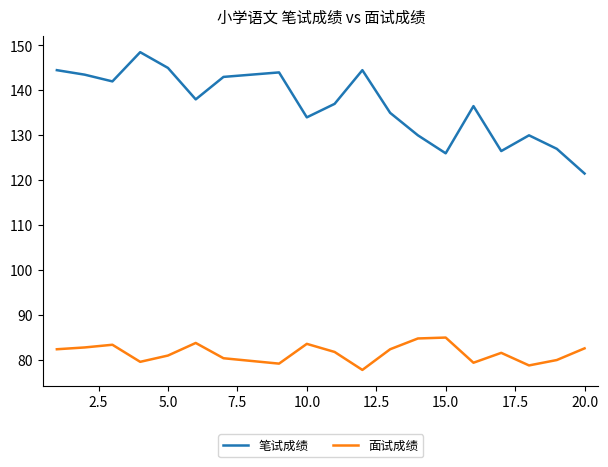

Count the number of categories in the chart.

20